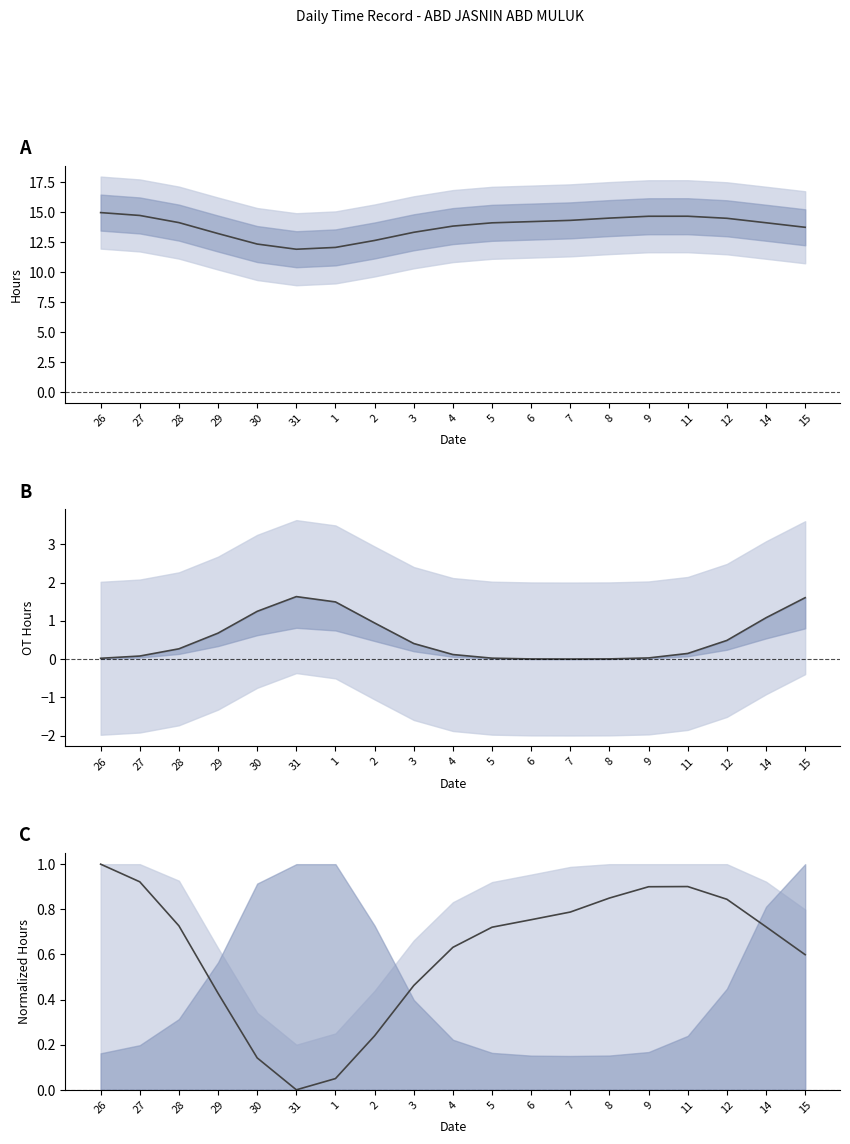

What is the difference between the second highest and minimum values in the OT Hours series?

1.6